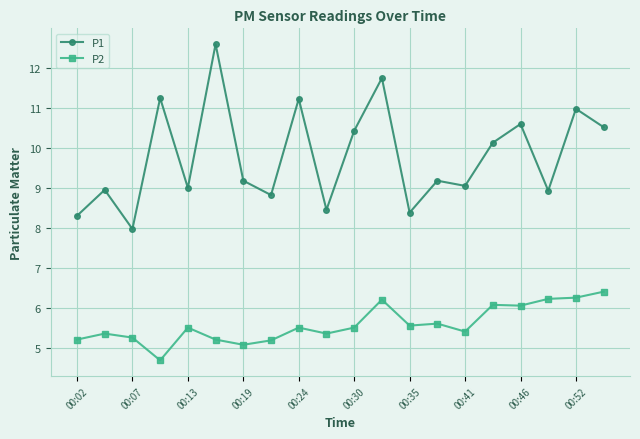

True or false: P1 and P2 intersect in this chart.

False